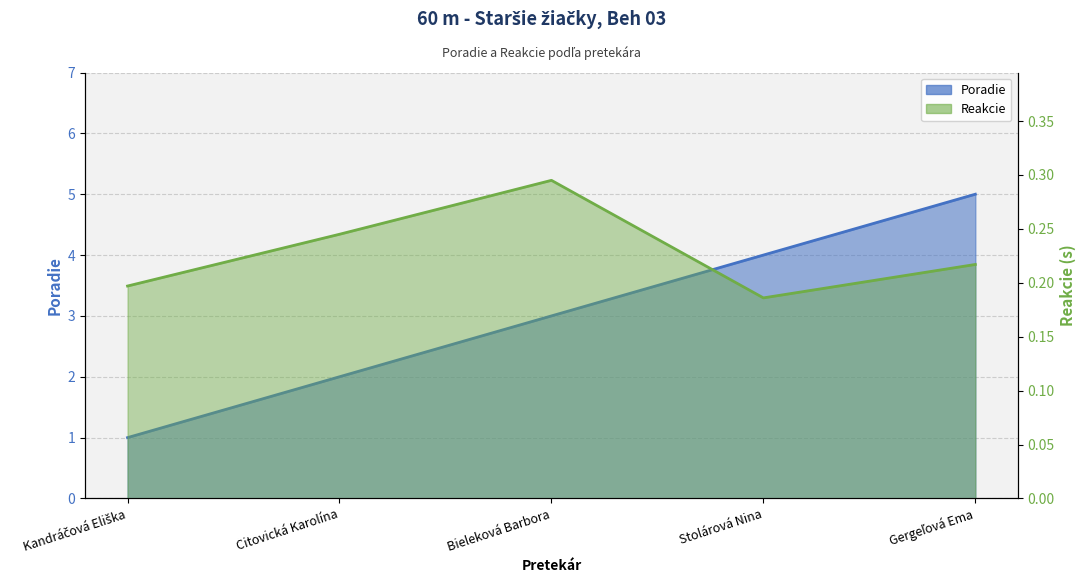

What are all the series names shown in the legend?

Poradie, Reakcie